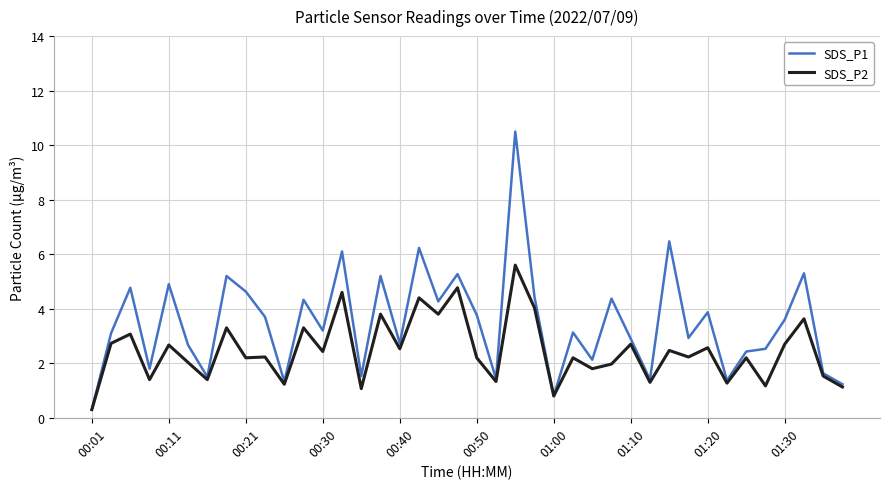

What is the smallest value displayed?

0.3